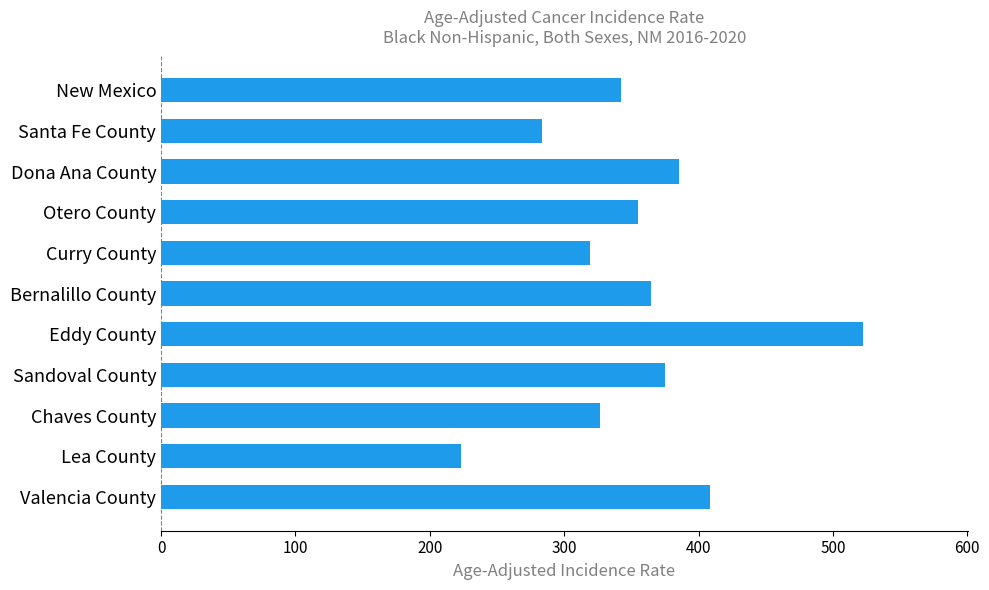

Rank the categories by value from lowest to highest.

Lea County, Santa Fe County, Curry County, Chaves County, New Mexico, Otero County, Bernalillo County, Sandoval County, Dona Ana County, Valencia County, Eddy County